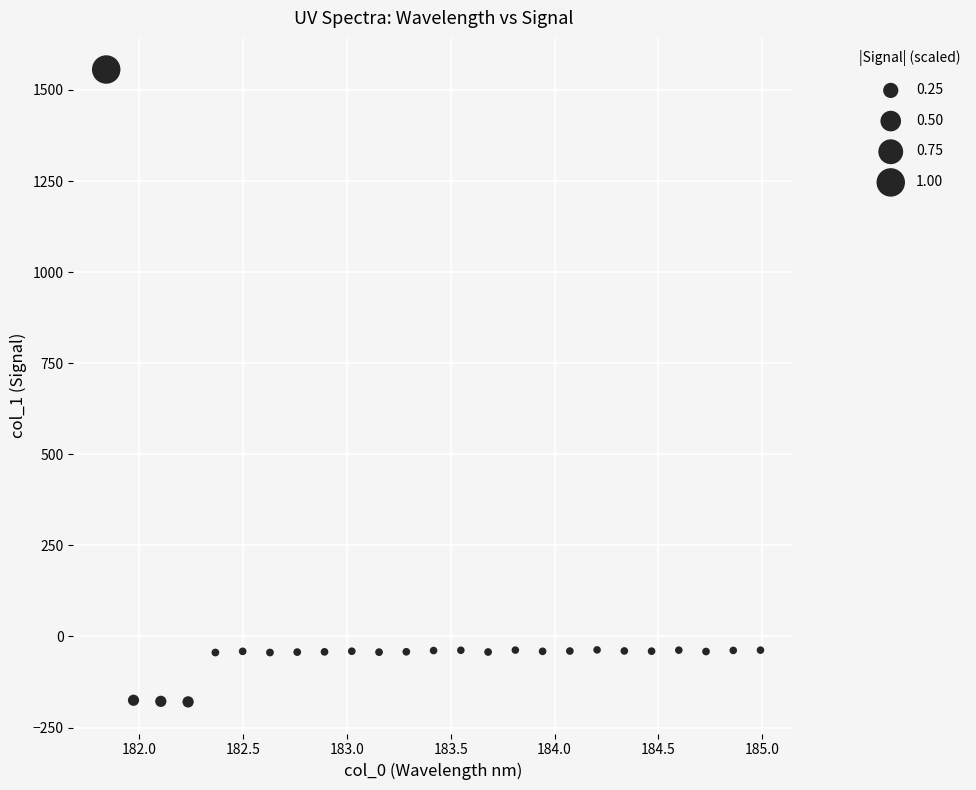

What is the range of X values (max minus min)?

3.1